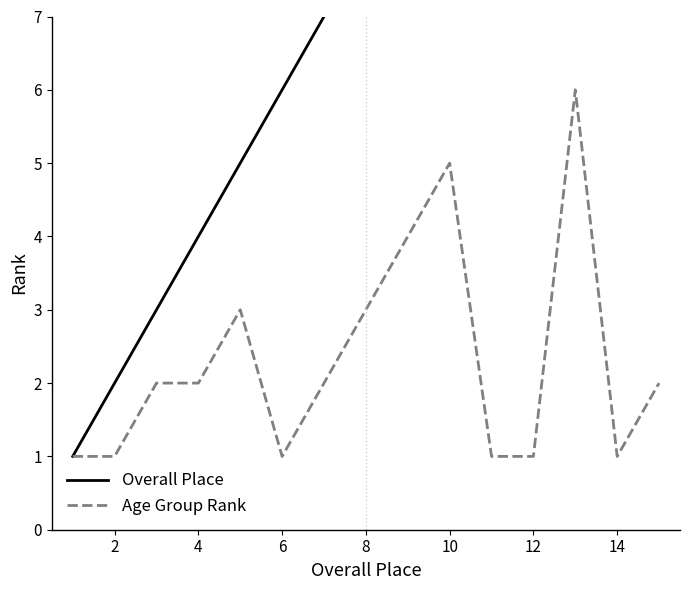

The value of Age Group Rank at 8 is 1. True or false?

False